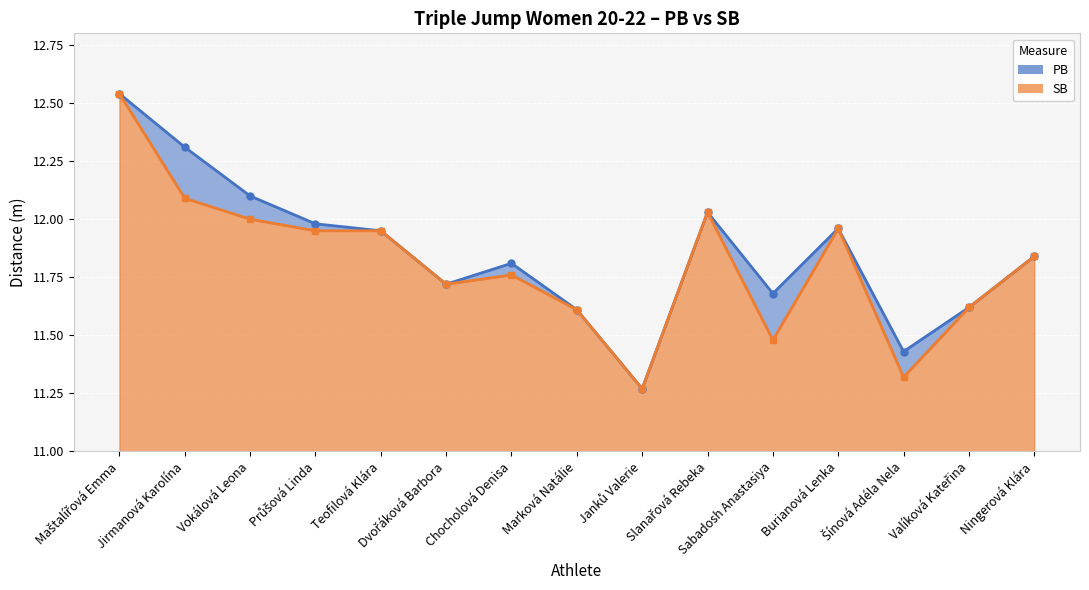

The value of SB at Valíková Kateřina is 11.6. True or false?

True